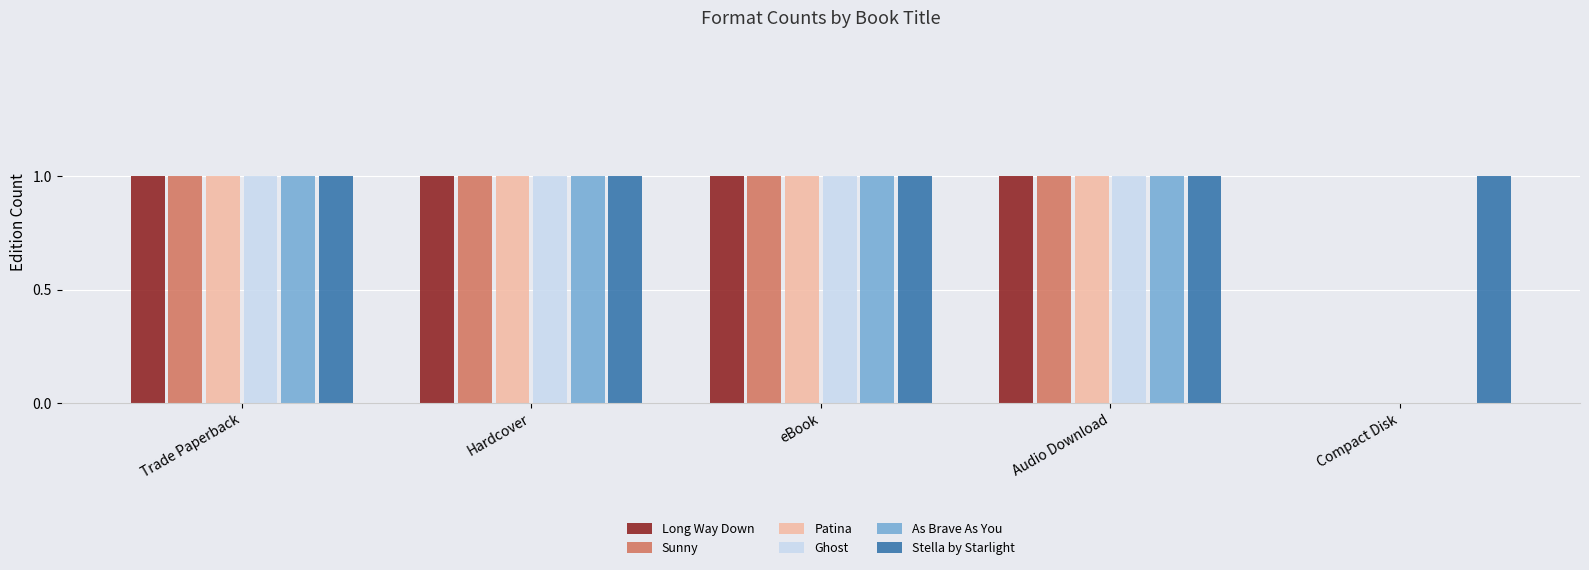

Reading left to right, list all the values displayed in this chart.

Long Way Down: Trade Paperback=1	Hardcover=1	eBook=1	Audio Download=1	Compact Disk=0
Sunny: Trade Paperback=1	Hardcover=1	eBook=1	Audio Download=1	Compact Disk=0
Patina: Trade Paperback=1	Hardcover=1	eBook=1	Audio Download=1	Compact Disk=0
Ghost: Trade Paperback=1	Hardcover=1	eBook=1	Audio Download=1	Compact Disk=0
As Brave As You: Trade Paperback=1	Hardcover=1	eBook=1	Audio Download=1	Compact Disk=0
Stella by Starlight: Trade Paperback=1	Hardcover=1	eBook=1	Audio Download=1	Compact Disk=1